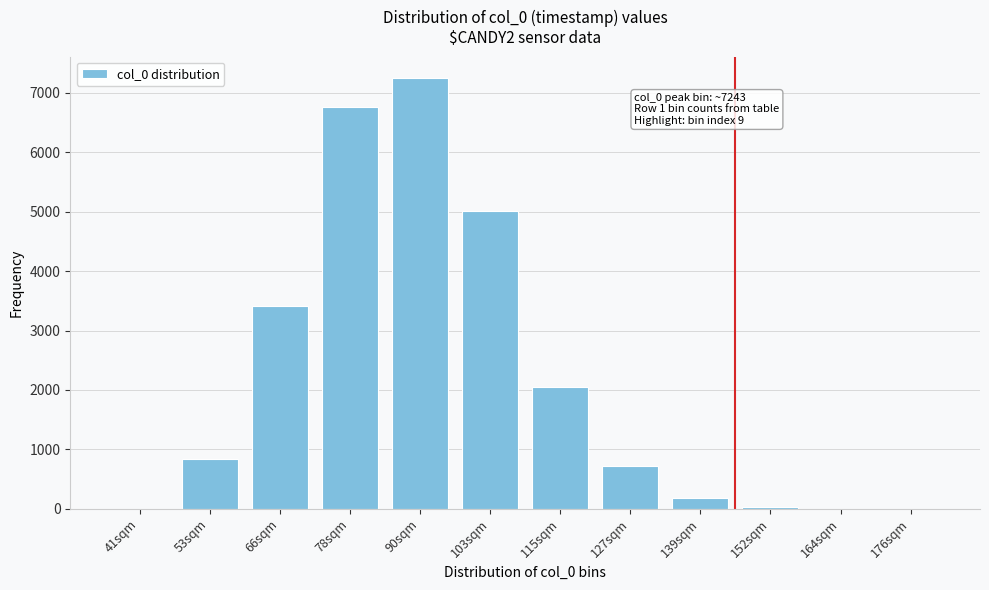

What is the sum of all values?

26258